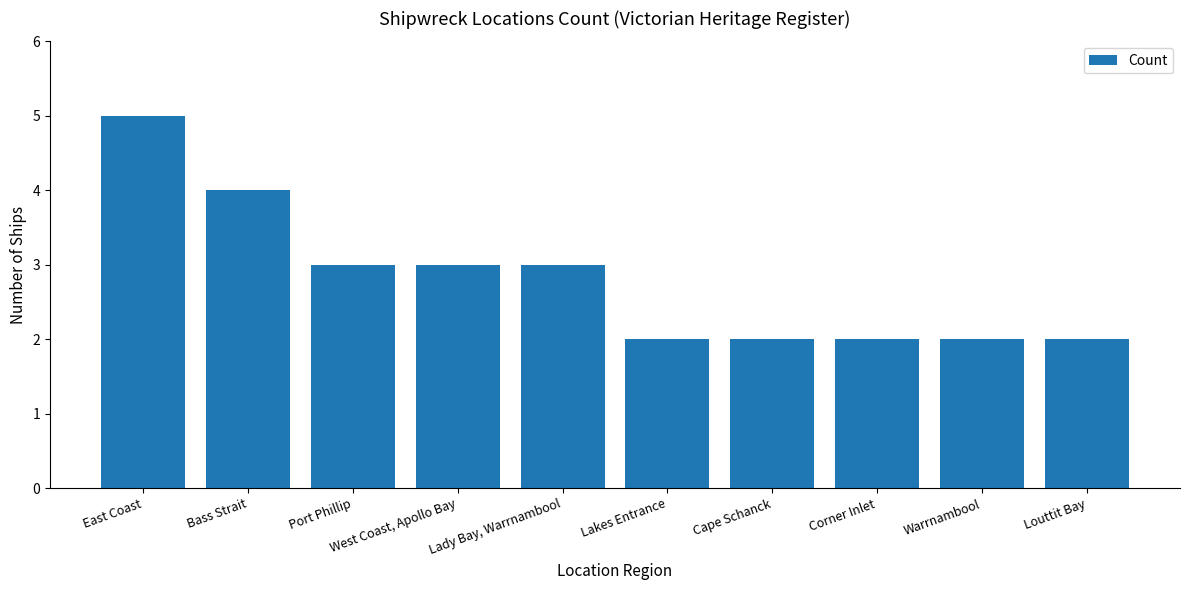

What position from the right is Bass Strait?

9